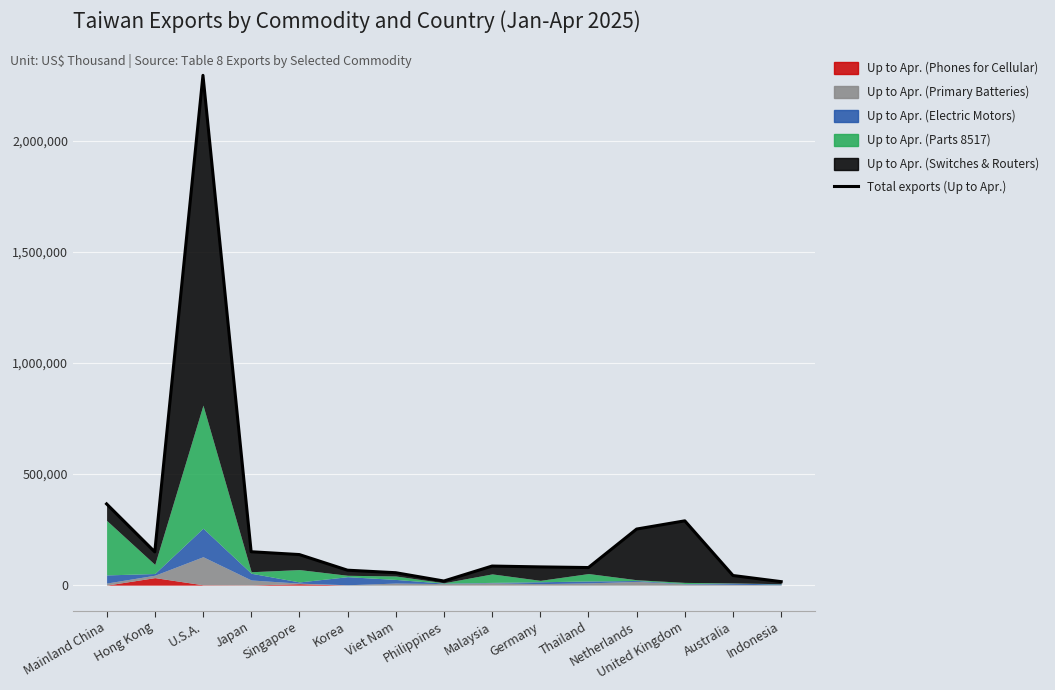

What is the smallest value displayed?

15753